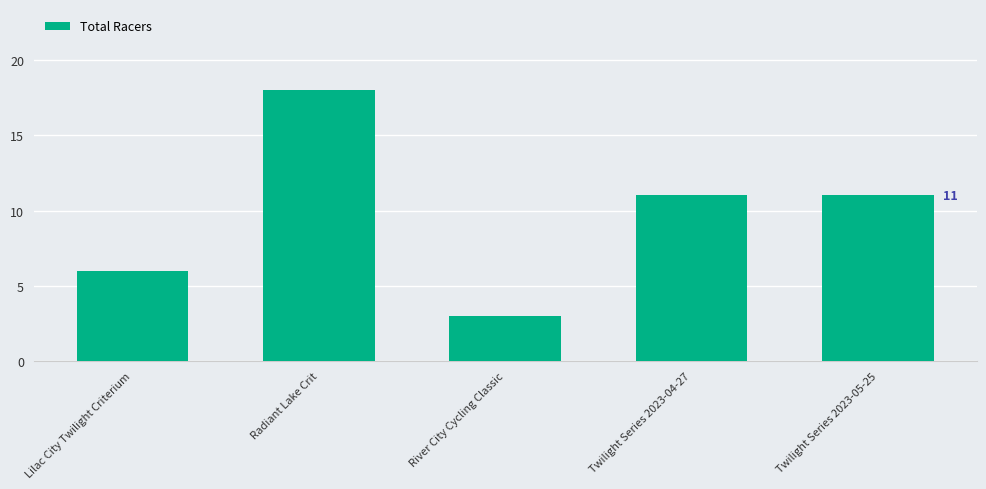

What value does the data have at Twilight Series 2023-04-27?

11